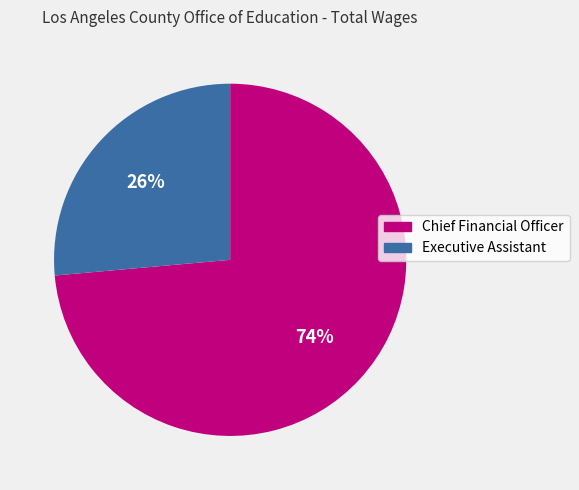

The Executive Assistant slice represents 26% of the pie. True or false?

True